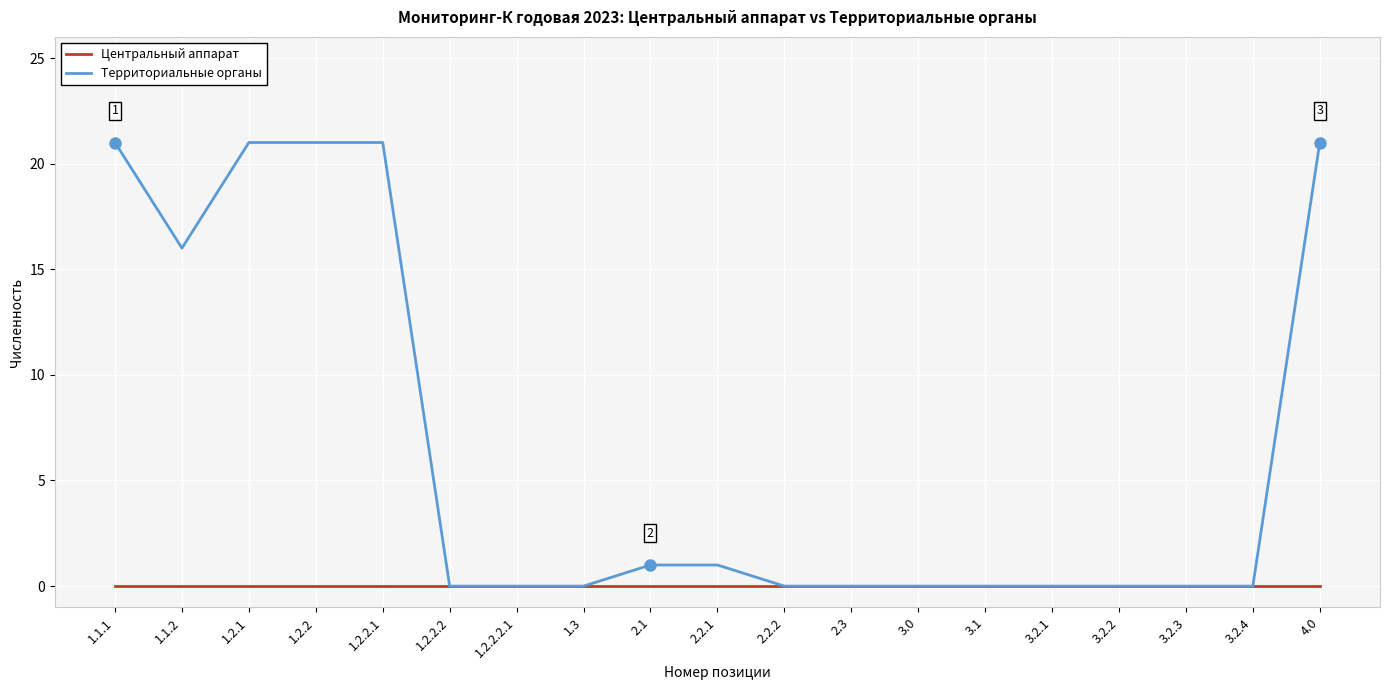

Which series has the largest range (max minus min)?

Территориальные органы